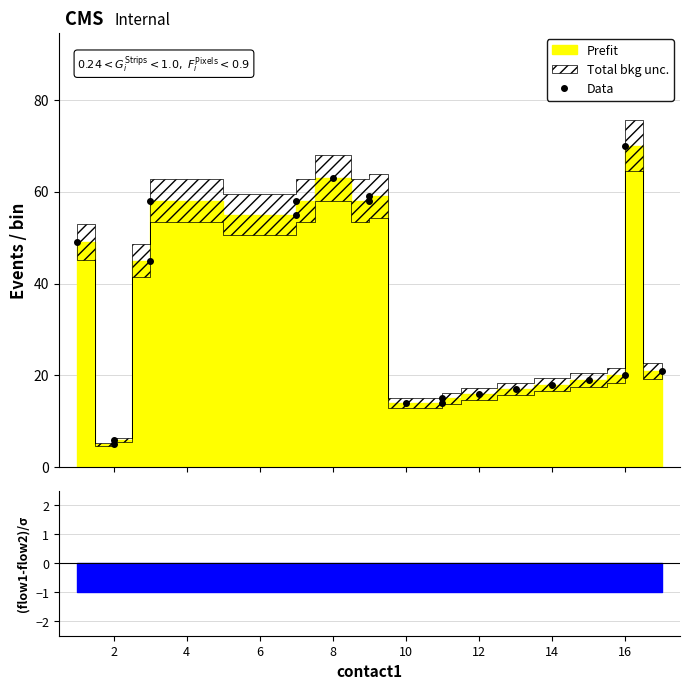

The chart shows a value of 19 at 16. True or false?

True